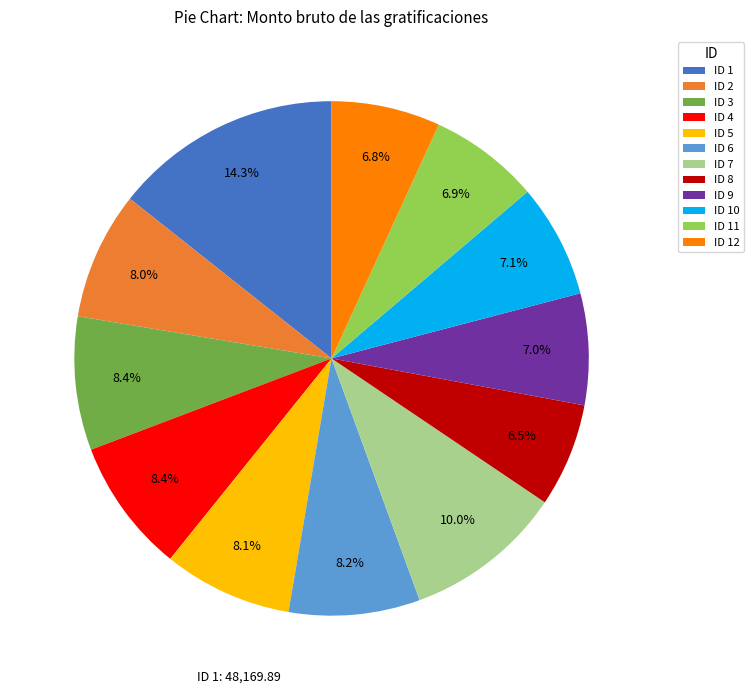

What is the largest slice in the pie chart?

ID 1